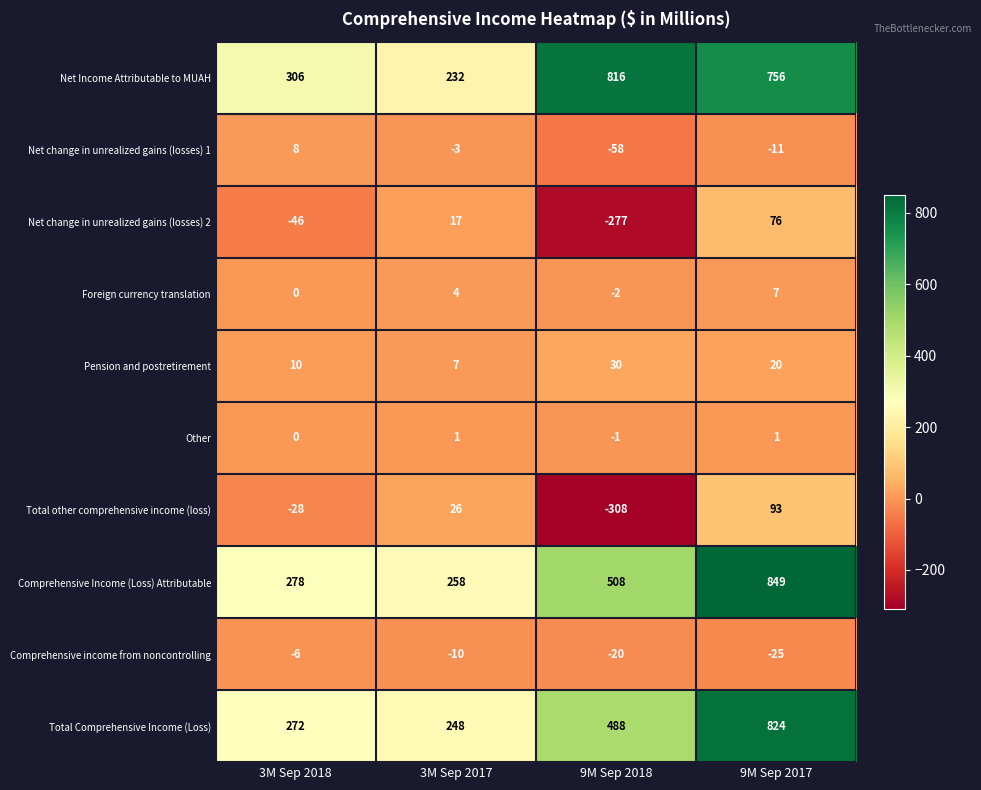

What is the smallest value displayed?

-308